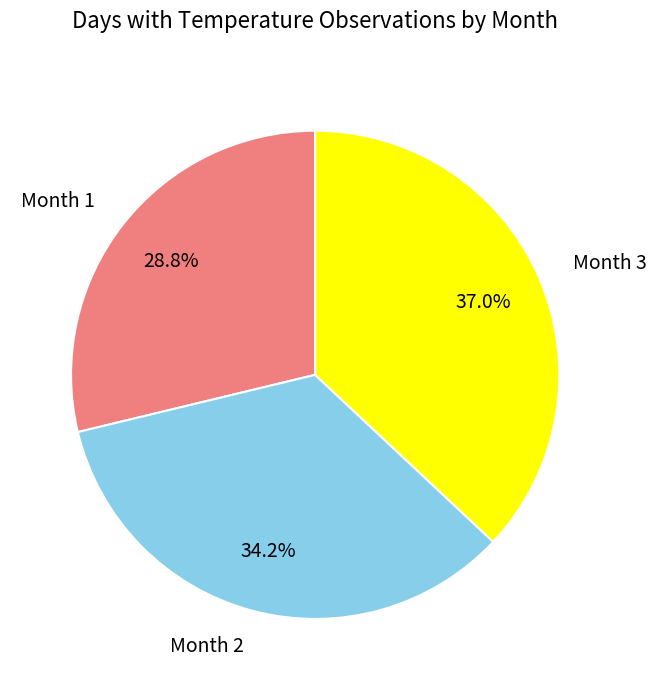

Does any single category account for the majority?

No